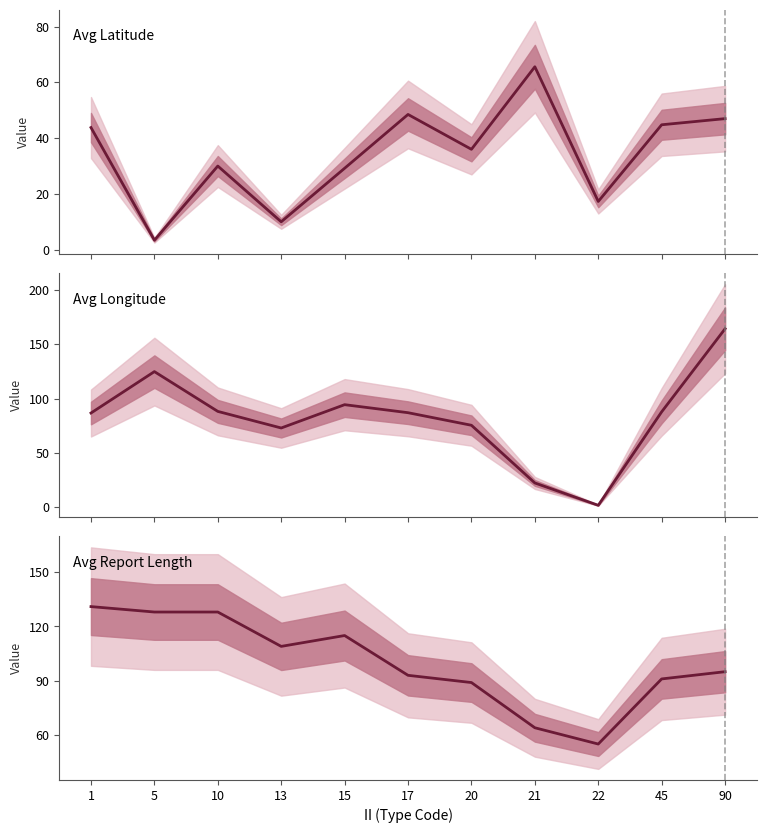

Reading right to left, transcribe all the data shown in this chart.

Avg Latitude: 90=47.0	45=44.8	22=17.3	21=65.6	20=36.0	17=48.5	15=29.2	13=10.0	10=30.0	5=3.4	1=43.8
Avg Longitude: 90=164.4	45=87.8	22=1.6	21=22.2	20=75.4	17=87.0	15=94.4	13=72.9	10=88.2	5=124.9	1=86.7
Avg Report Length: 90=95.0	45=91.0	22=55.0	21=64.0	20=89.0	17=93.0	15=115.0	13=109.0	10=128.0	5=128.0	1=131.0